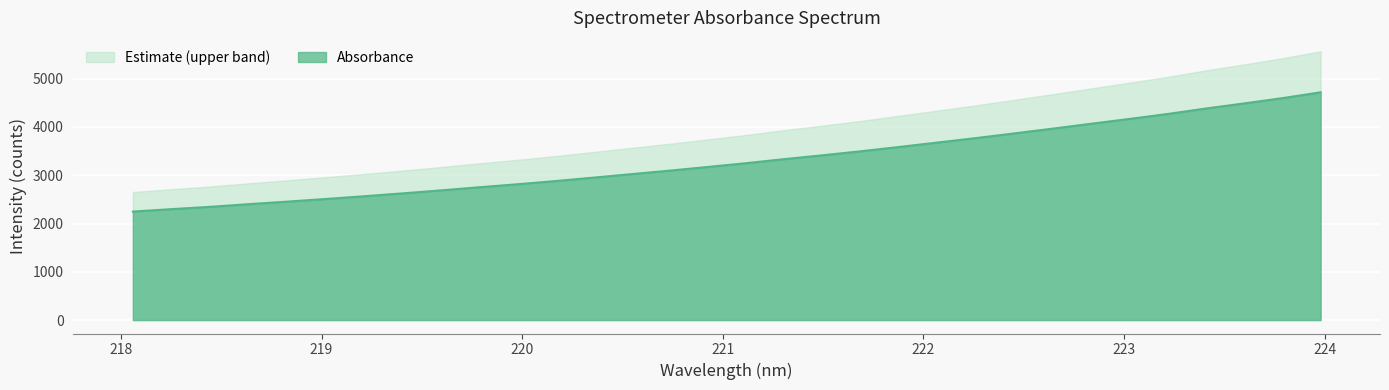

Reading right to left, transcribe all the data shown in this chart.

223.9802=4716.9	223.7895=4596.2	223.5987=4486.9	223.408=4381.4	223.2172=4267.8	223.0264=4165.3	222.8355=4065.7	222.6447=3964.7	222.4538=3866.3	222.263=3769.4	222.0721=3677.7	221.8812=3585.9	221.6902=3496.8	221.4993=3413.4	221.3083=3333.9	221.1174=3249.4	220.9264=3171.7	220.7354=3094.9	220.5444=3022.3	220.3533=2948.9	220.1623=2877.5	219.9712=2811.1	219.7801=2748.6	219.589=2683.8	219.3979=2622.3	219.2067=2562.6	219.0156=2506.2	218.8244=2451.6	218.6332=2399.5	218.442=2344.3	218.2508=2297.0	218.0596=2247.3